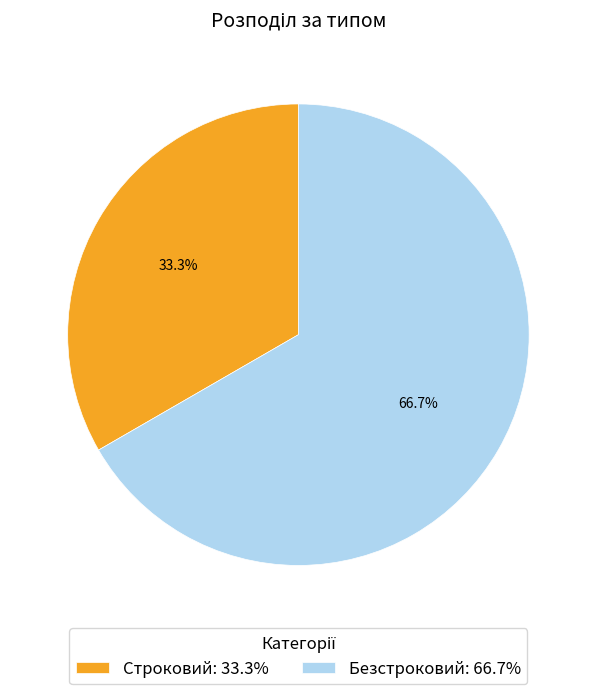

Rank the categories by value from highest to lowest.

Безстроковий, Строковий